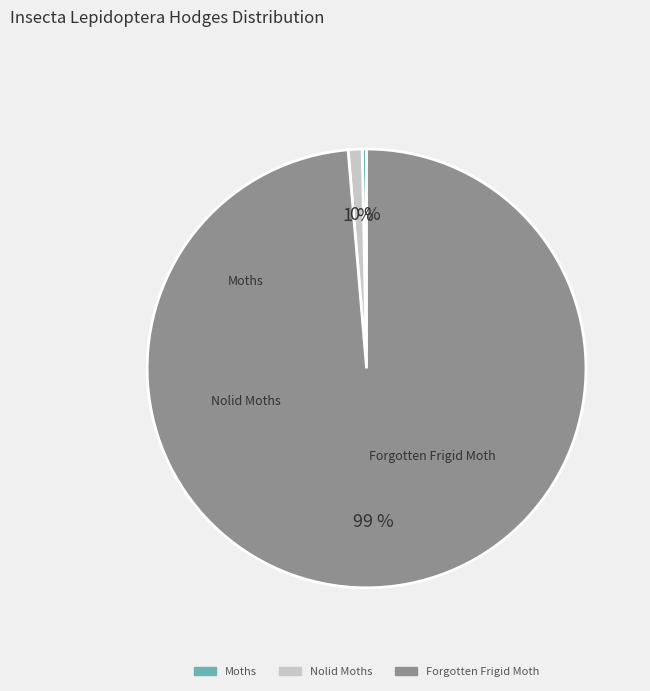

To the nearest percent, what is the difference between the Moths and Nolid Moths slice percentages?

1%